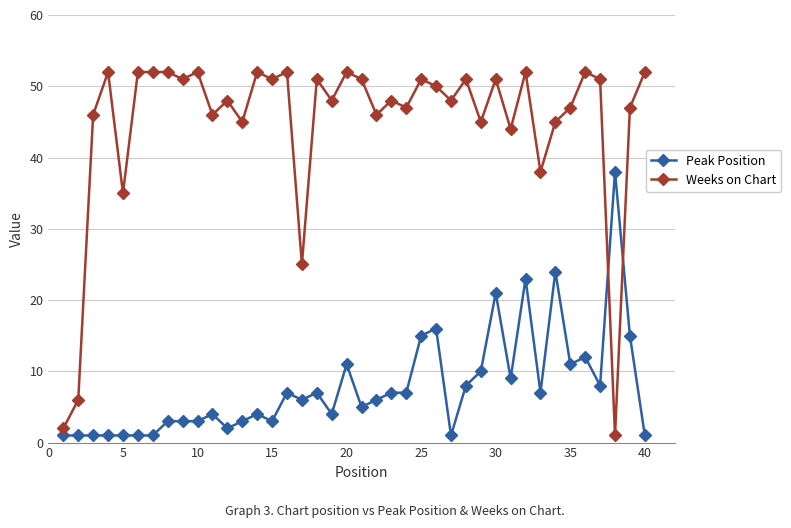

Which series has the largest range (max minus min)?

Weeks on Chart